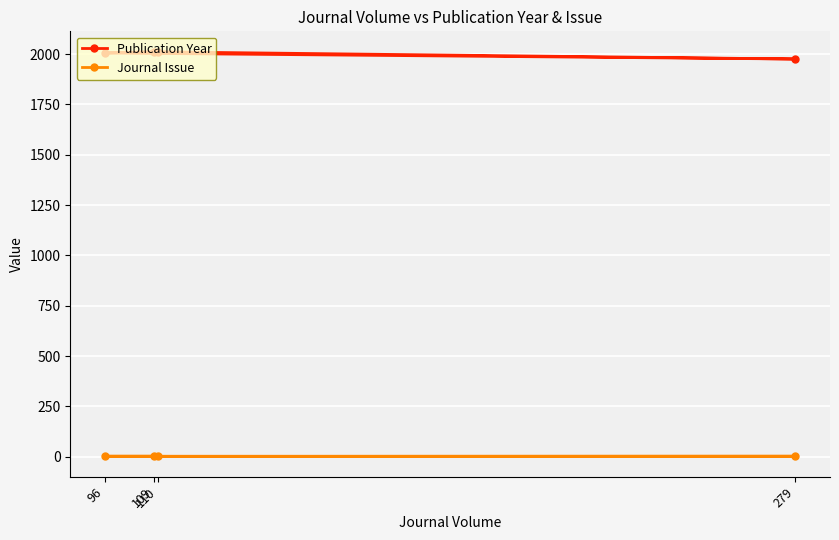

Is it true that Publication Year equals 2012 at 109?

True